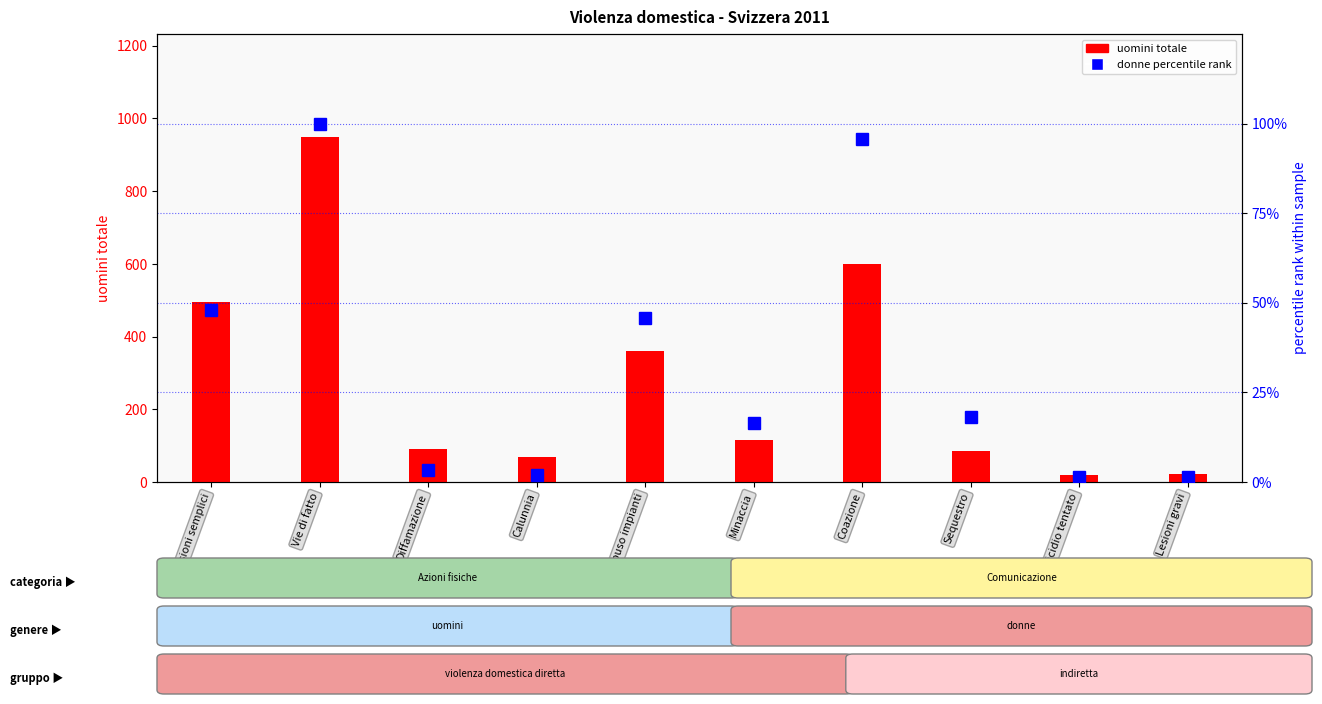

Which series changed the most between Coazione and Lesioni gravi?

uomini totale